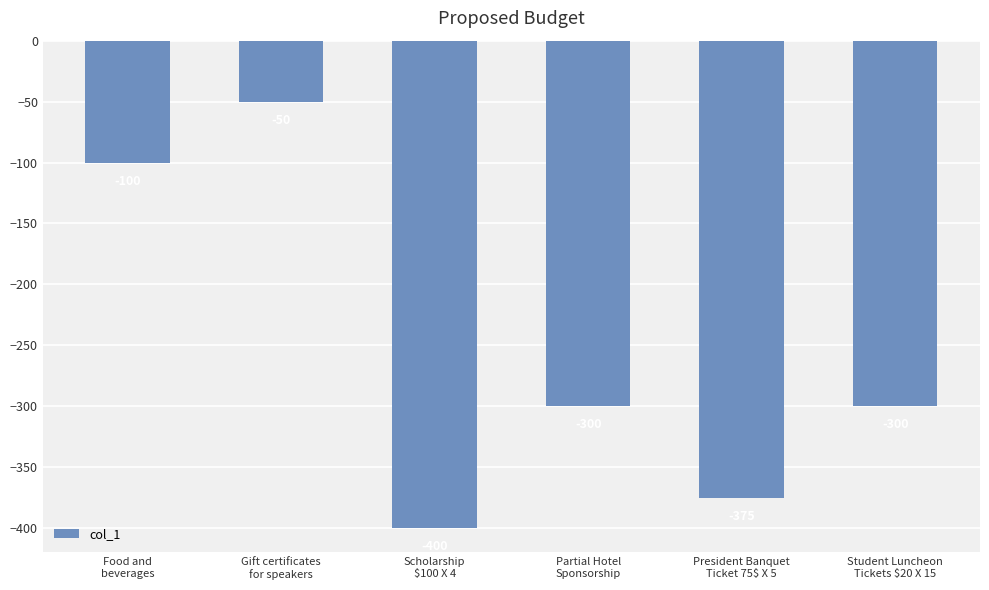

True or false: the data shows -567 at President Banquet
Ticket 75$ X 5.

False